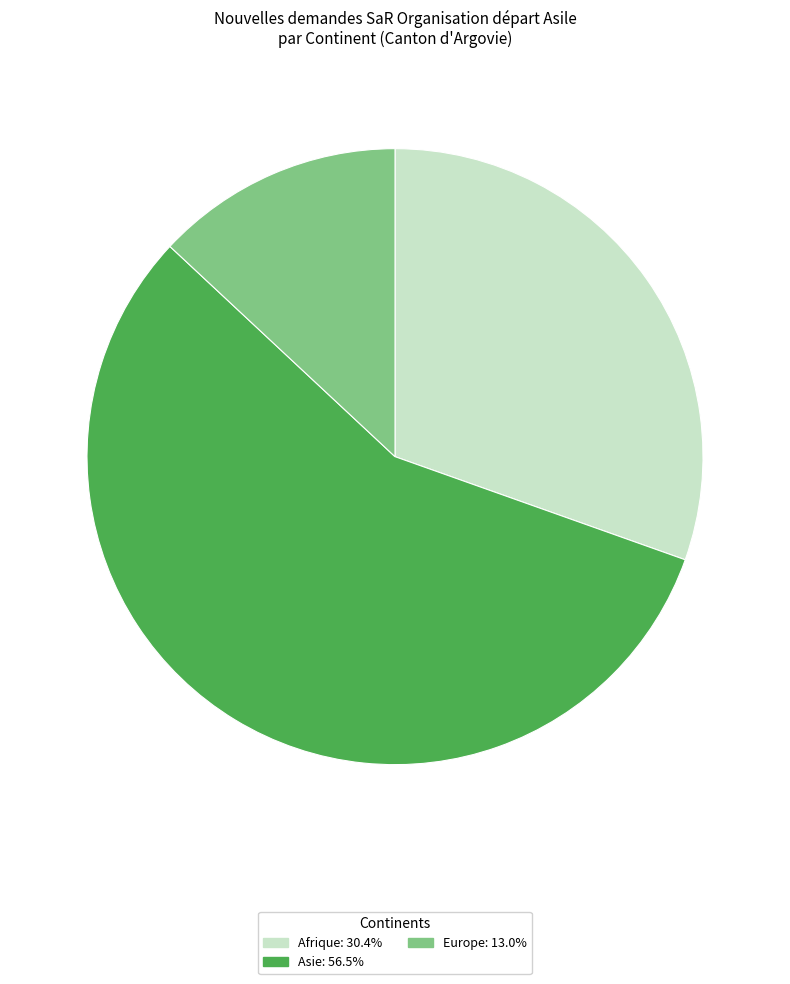

Combined, do Afrique: 30.4% and Europe: 13.0% account for over 50%?

No